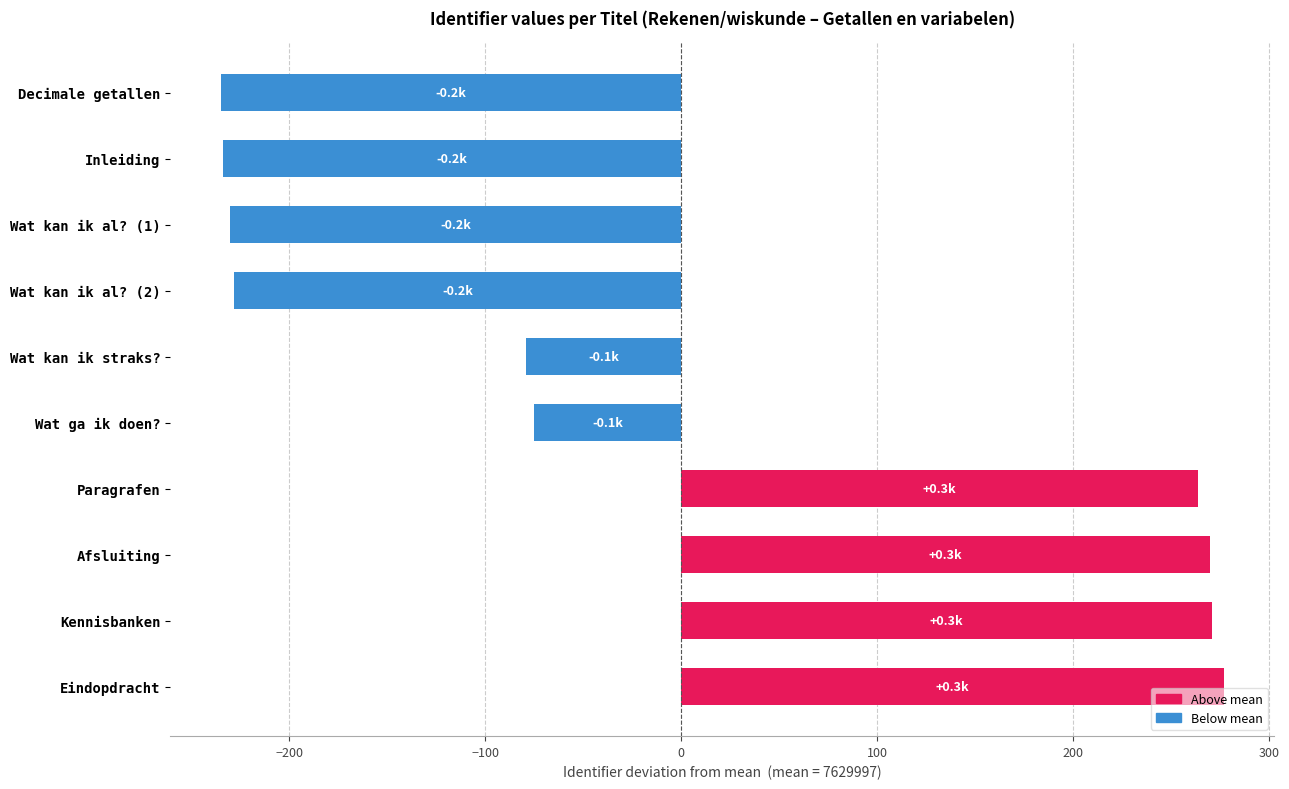

What is the label of the 10th bar from the top?

Eindopdracht